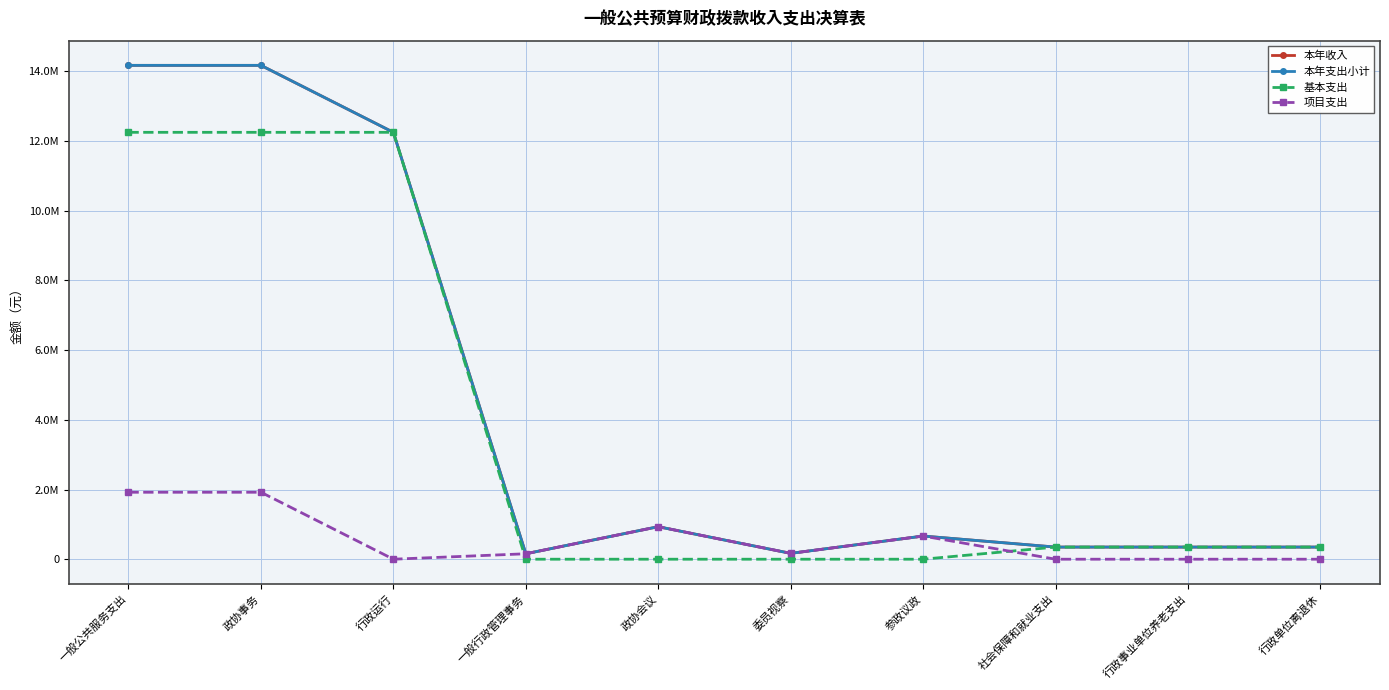

Where is the first local minimum for 本年收入?

一般行政管理事务